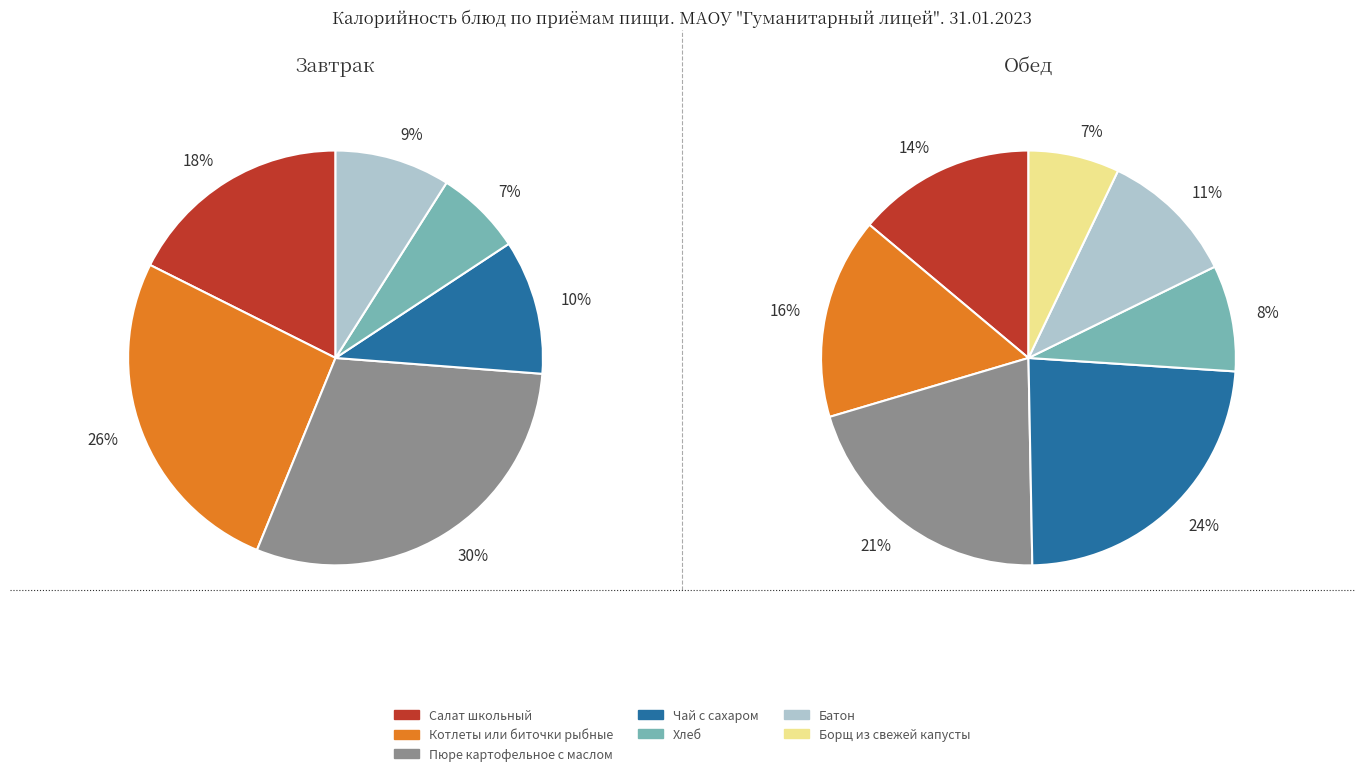

Which slice is the largest?

Пюре картофельное с маслом